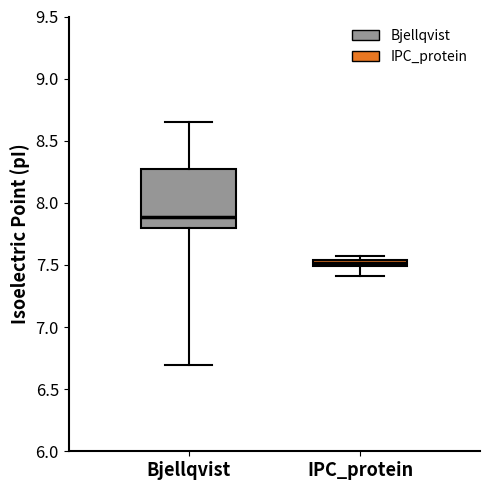

Where does the median line of the box for Bjellqvist sit on the y-axis? The values are not printed on the chart, so give them approximately, as read against the axis.

7.90